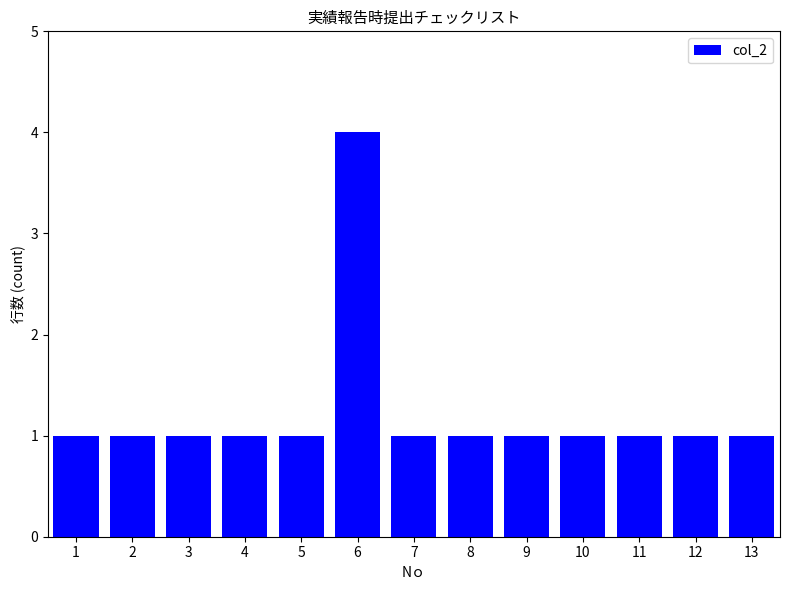

True or false: the data shows 1 at 13.

True